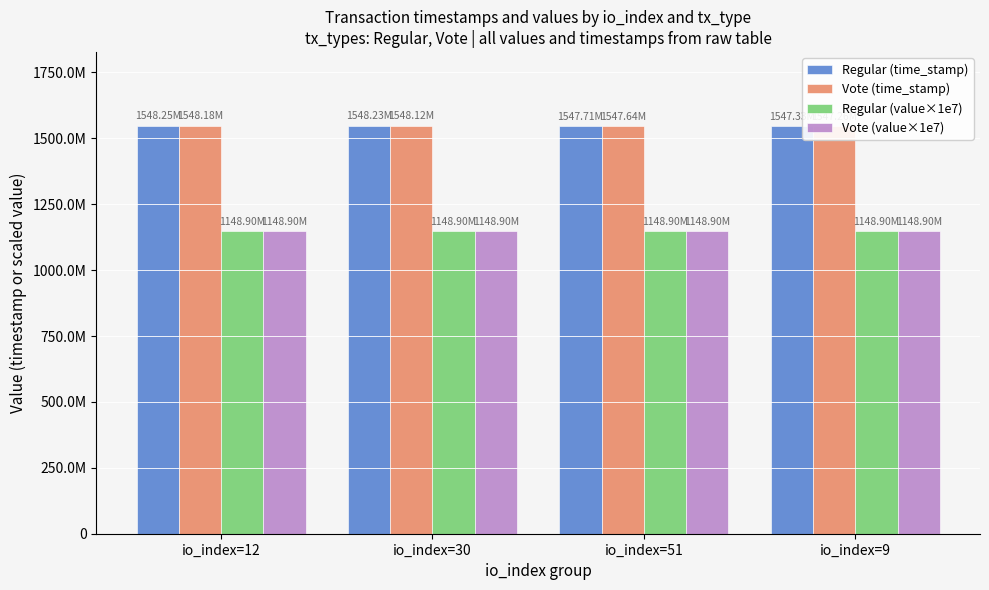

How many bars are there in total?

16